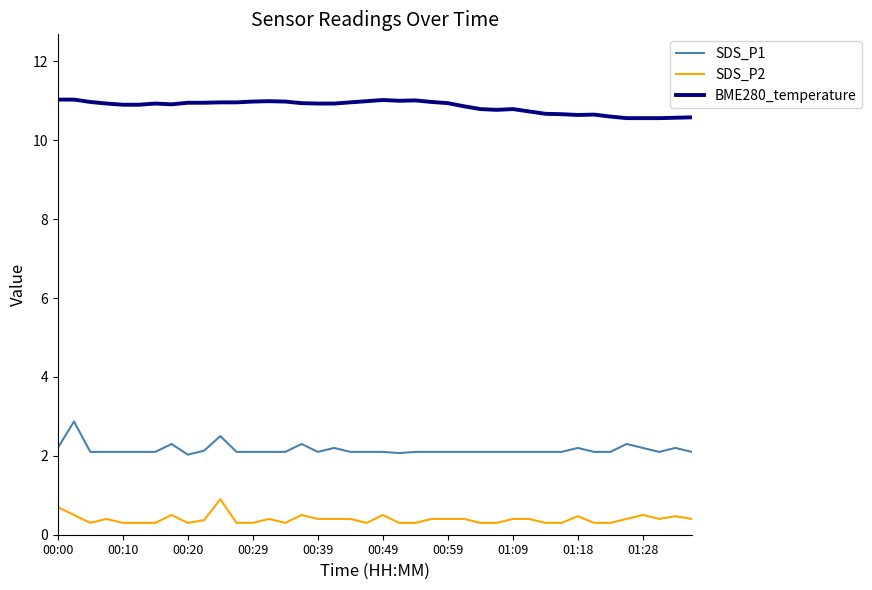

Rank the series by their average value, from lowest to highest.

SDS_P2, SDS_P1, BME280_temperature